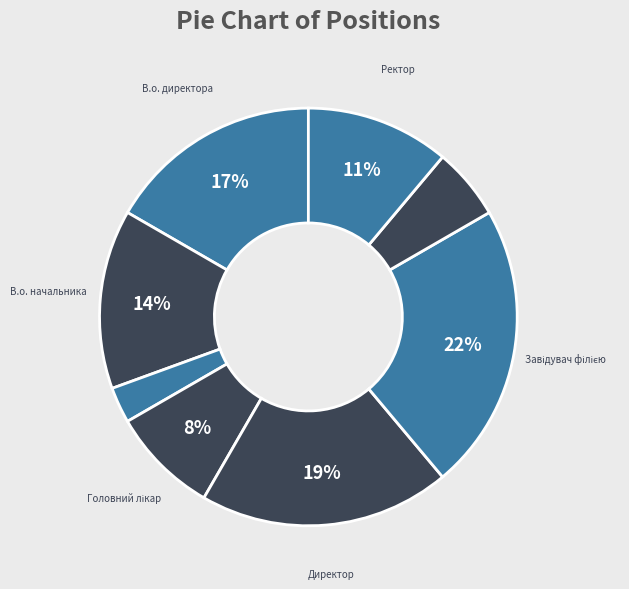

Is there any slice that represents more than half of the pie?

No